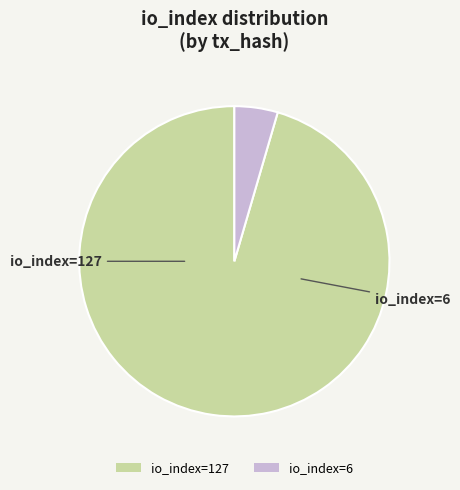

Which slice represents more than half of the pie?

io_index=127